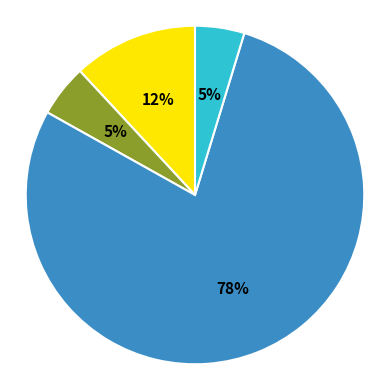

Does any single category account for the majority?

Yes